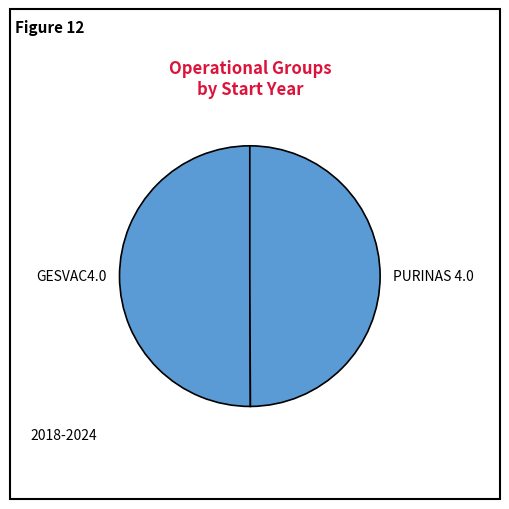

Is it true that GESVAC4.0 is 65% of the pie?

False